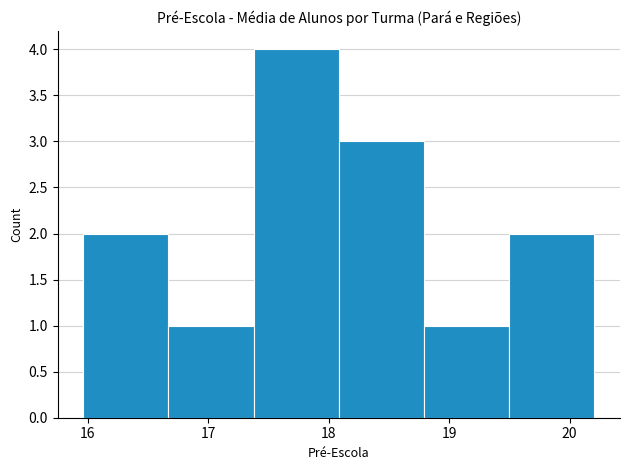

What is the height of the bar covering 17.4 to 18.1 on the x-axis? Neither the bar edges nor the heights are printed on the chart, so give them approximately, as read against the axes.

4